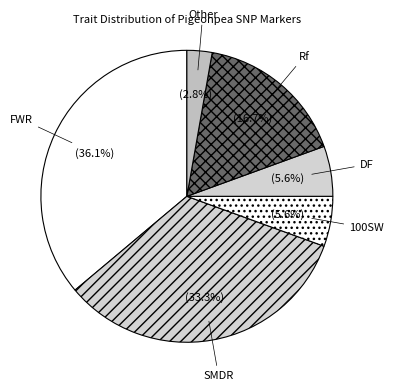

Which slice is the smallest?

Other